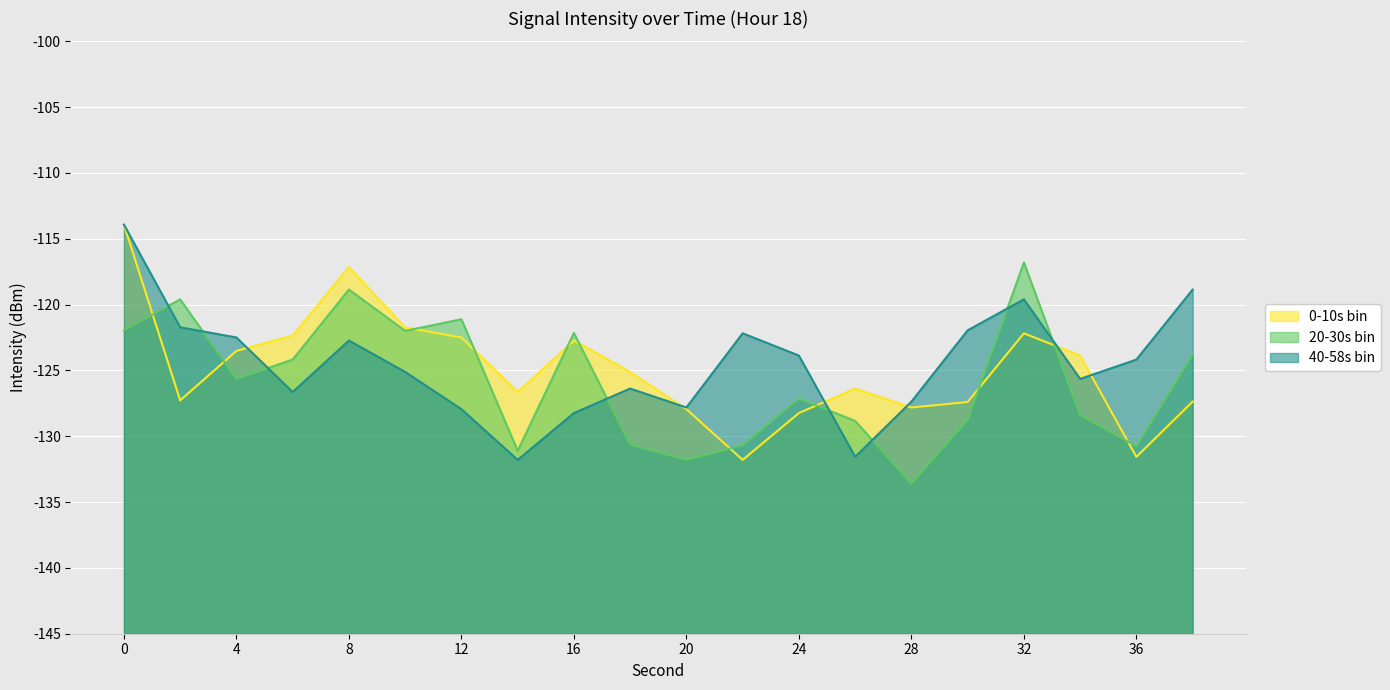

Read the 0-10s bin value at 18.

-125.1